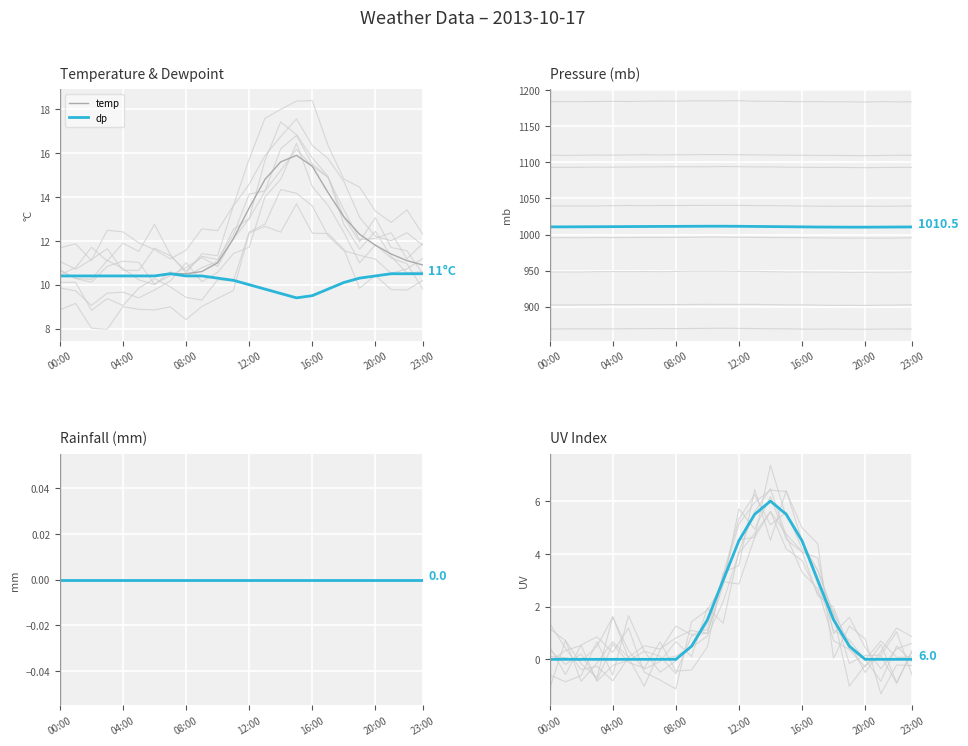

At 9, list the series in order from largest to smallest.

mb, temp, dp, uv, rain_mm